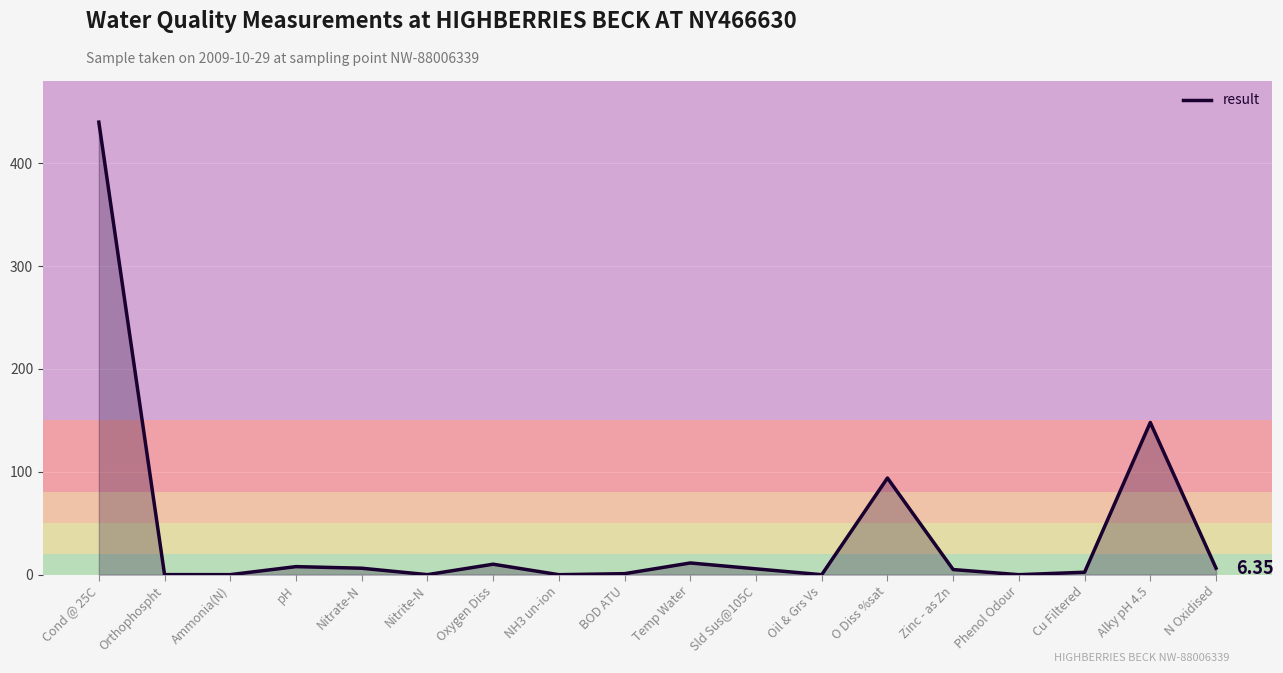

Where is the data nearest to the value 220?

Alky pH 4.5